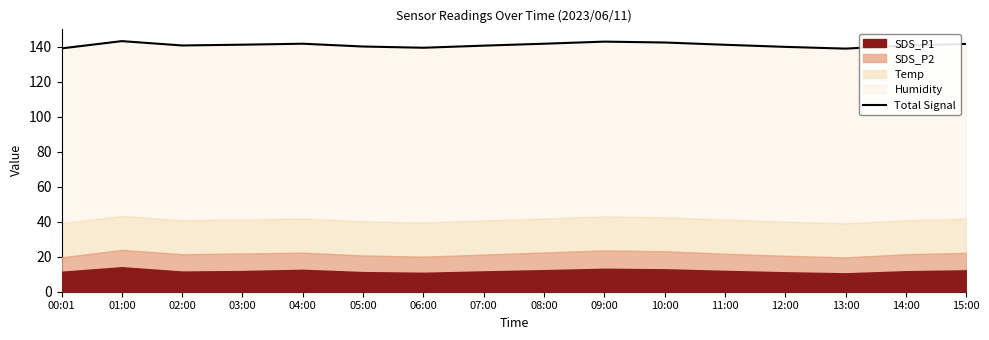

How many data points are above 141?

8